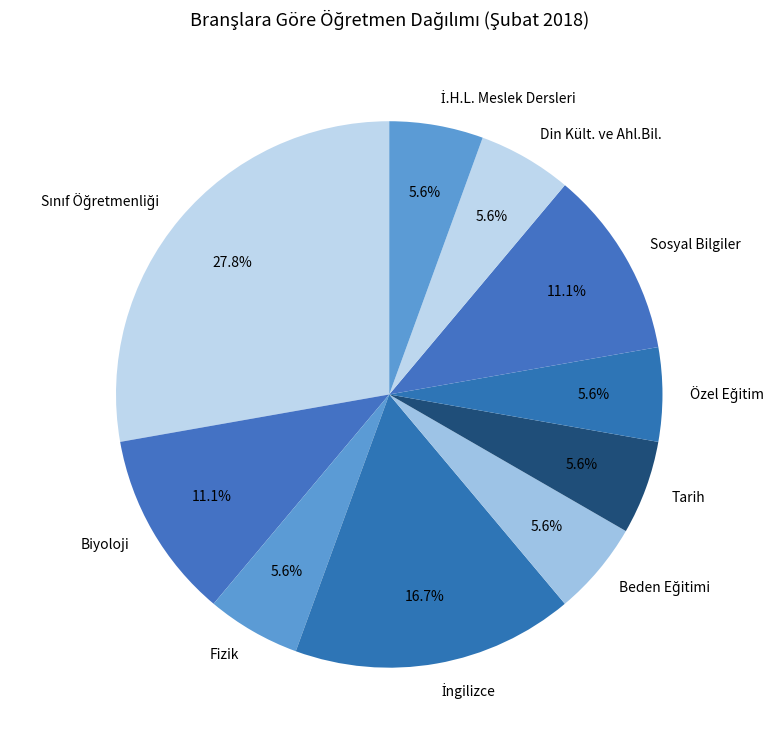

What is the ratio of the value at Tarih to the value at Din Kült. ve Ahl.Bil.?

1.0